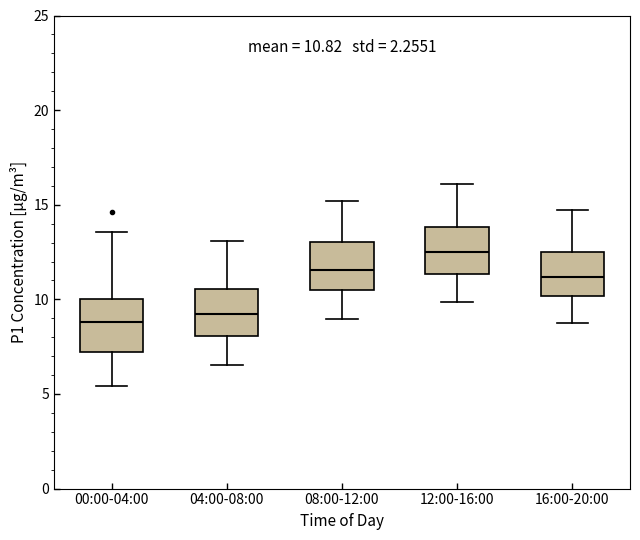

Which box has the highest median line?

12:00-16:00